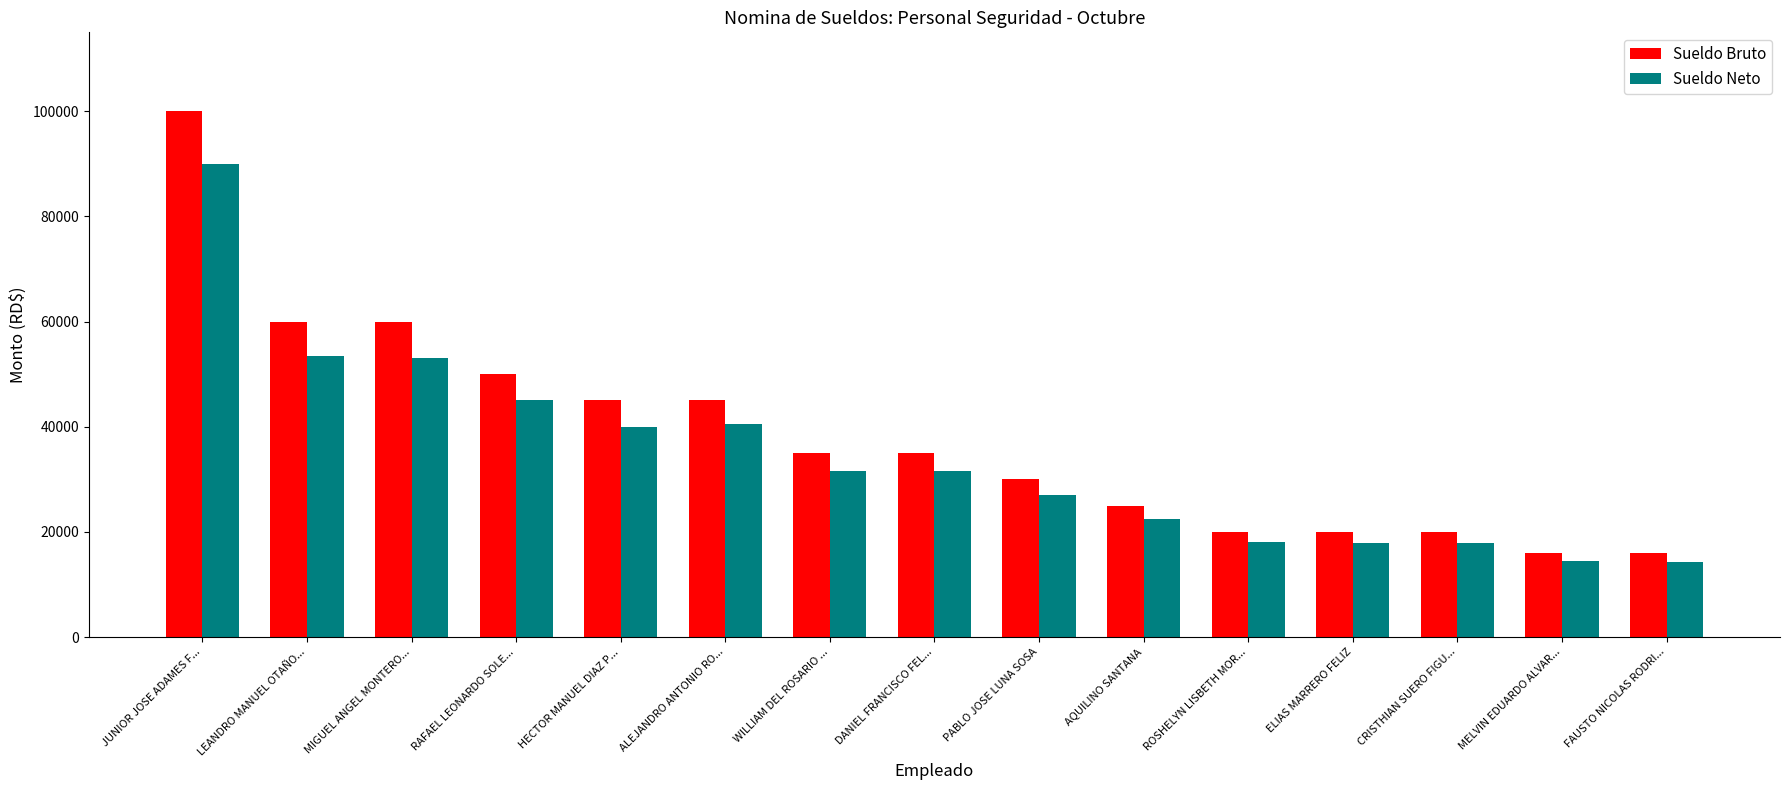

How many distinct data groups are displayed?

2